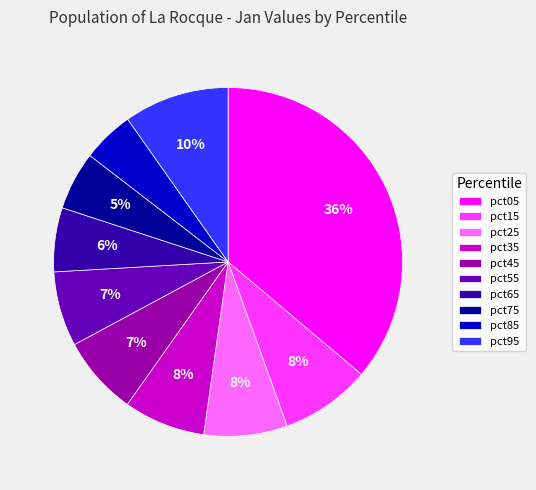

To the nearest percent, what is the difference between the largest and smallest slice percentages?

31%